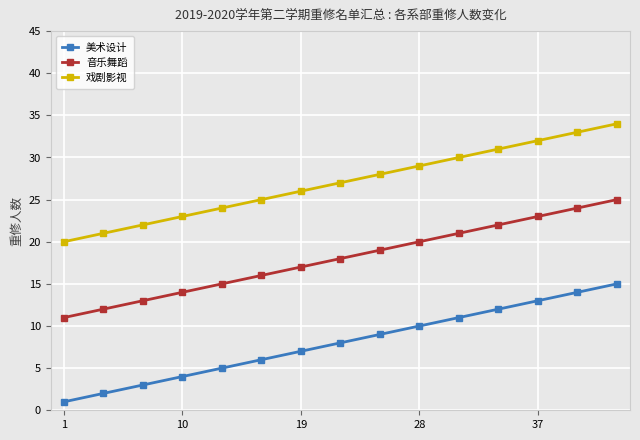

What is the maximum value for 美术设计?

15